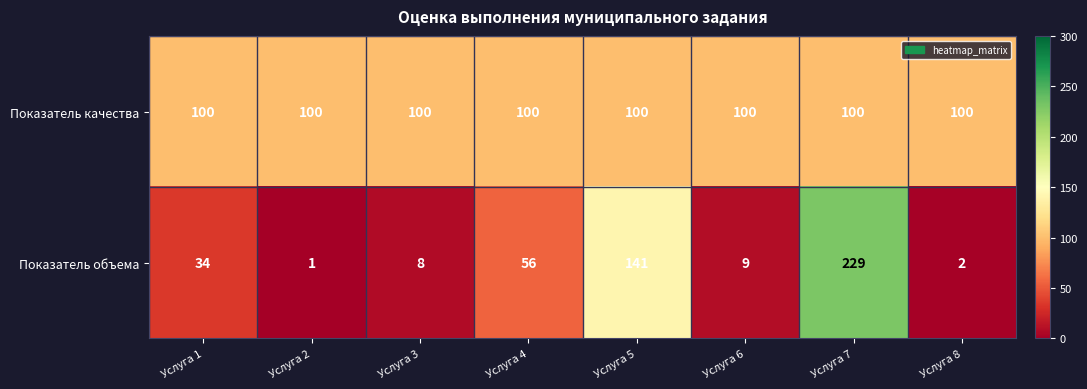

Which series changed the most between Услуга 4 and Услуга 8?

Показатель объема